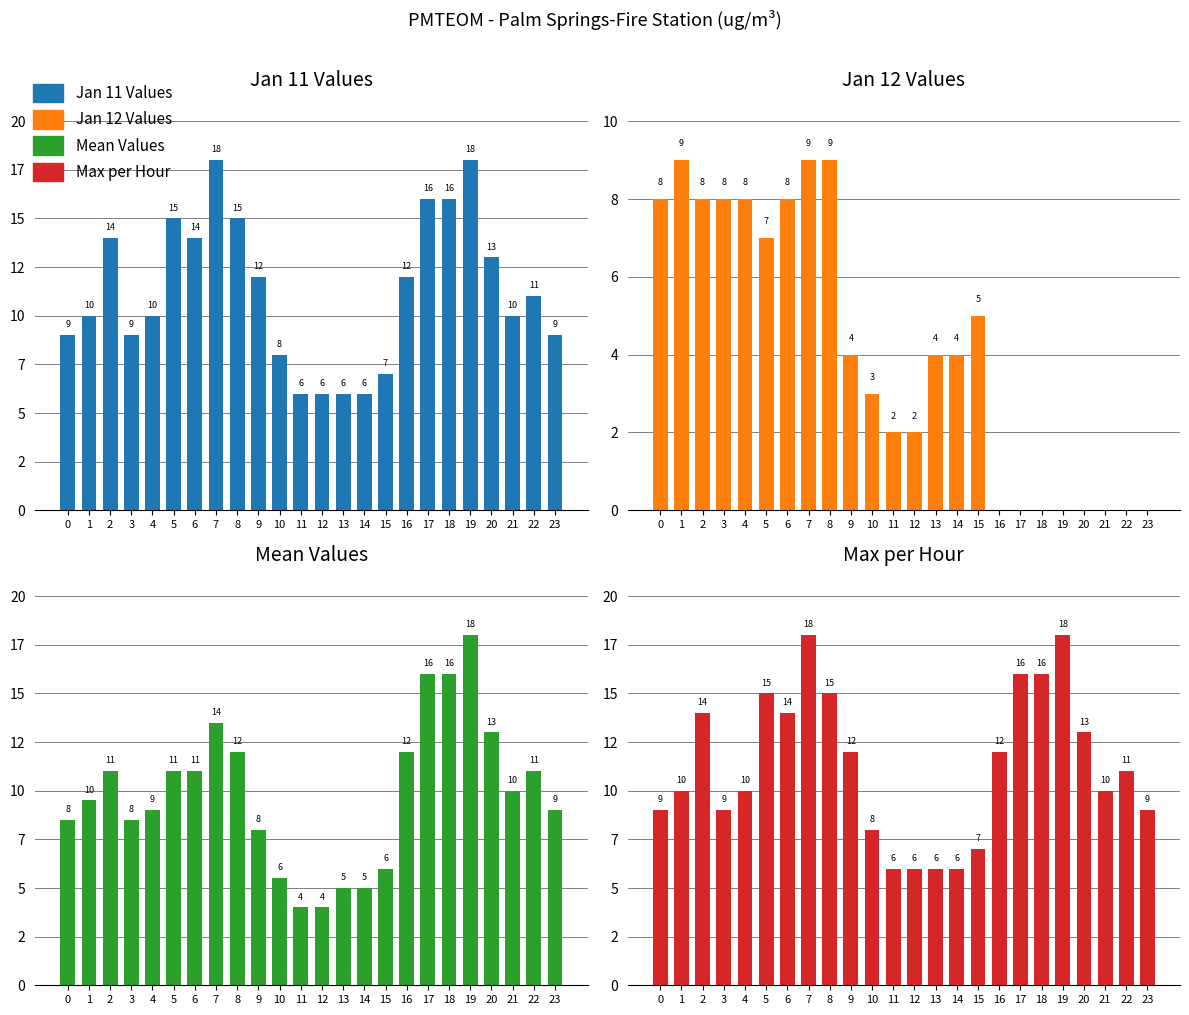

What is the difference between the maximum and minimum values in the Jan 12 Values series?

9.0